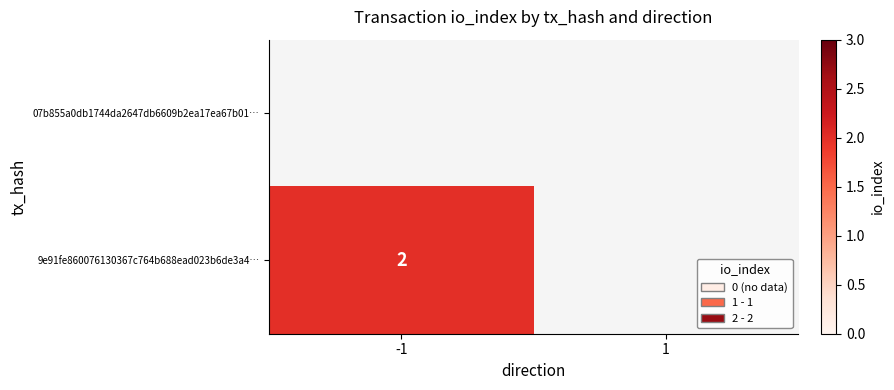

What is the maximum value shown in the chart?

2.0